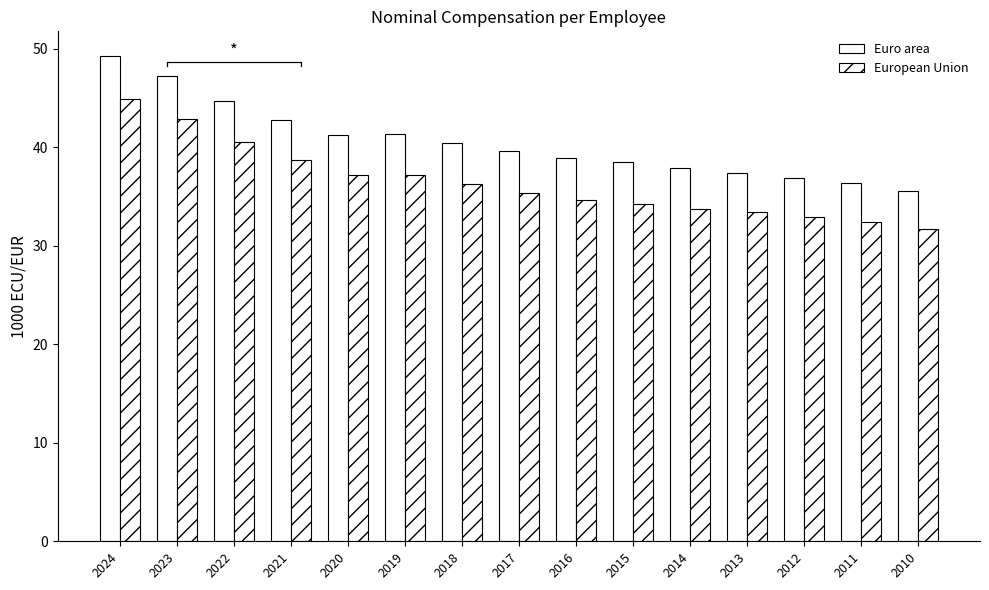

What is the spread (max minus min) of values at 2017?

4.2